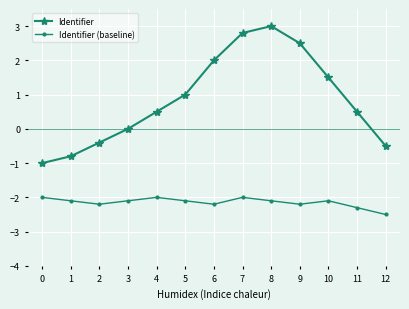

True or false: Identifier (baseline) and Identifier intersect in this chart.

False